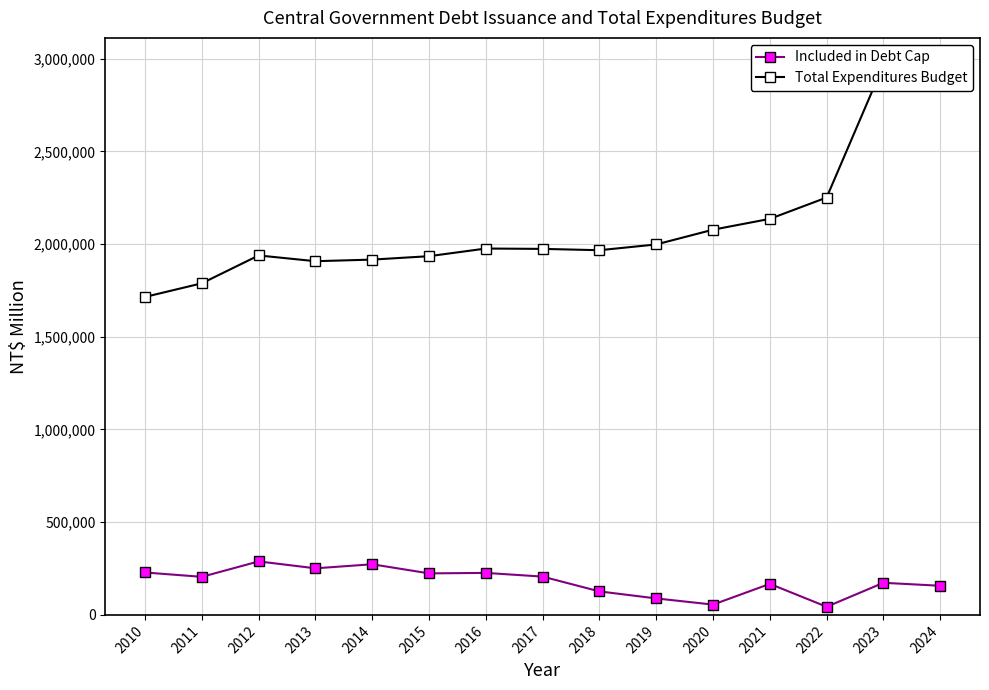

The Total Expenditures Budget series shows 4347382 at 2023. True or false?

False